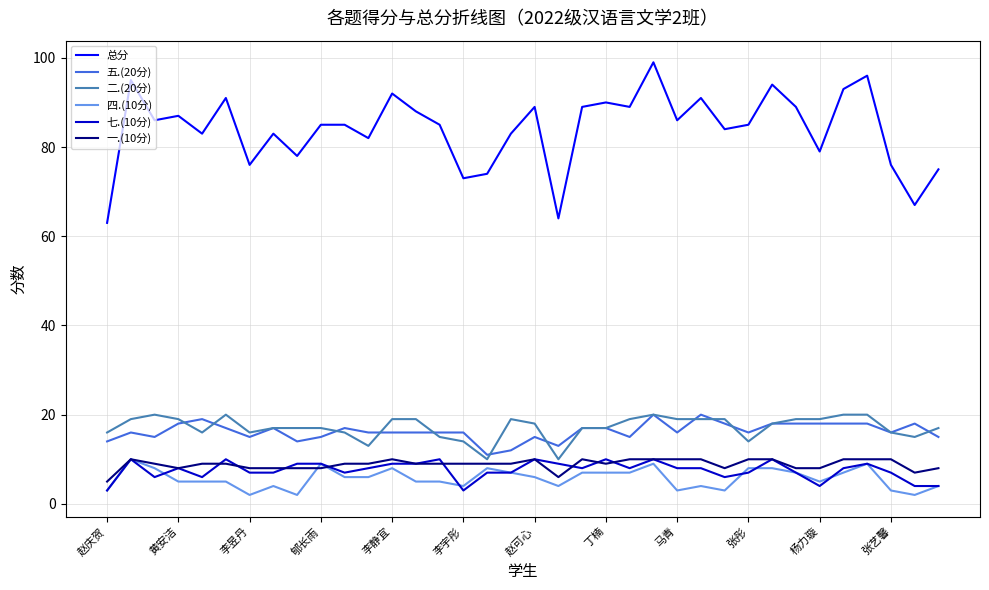

Which series has the largest total across all categories?

总分